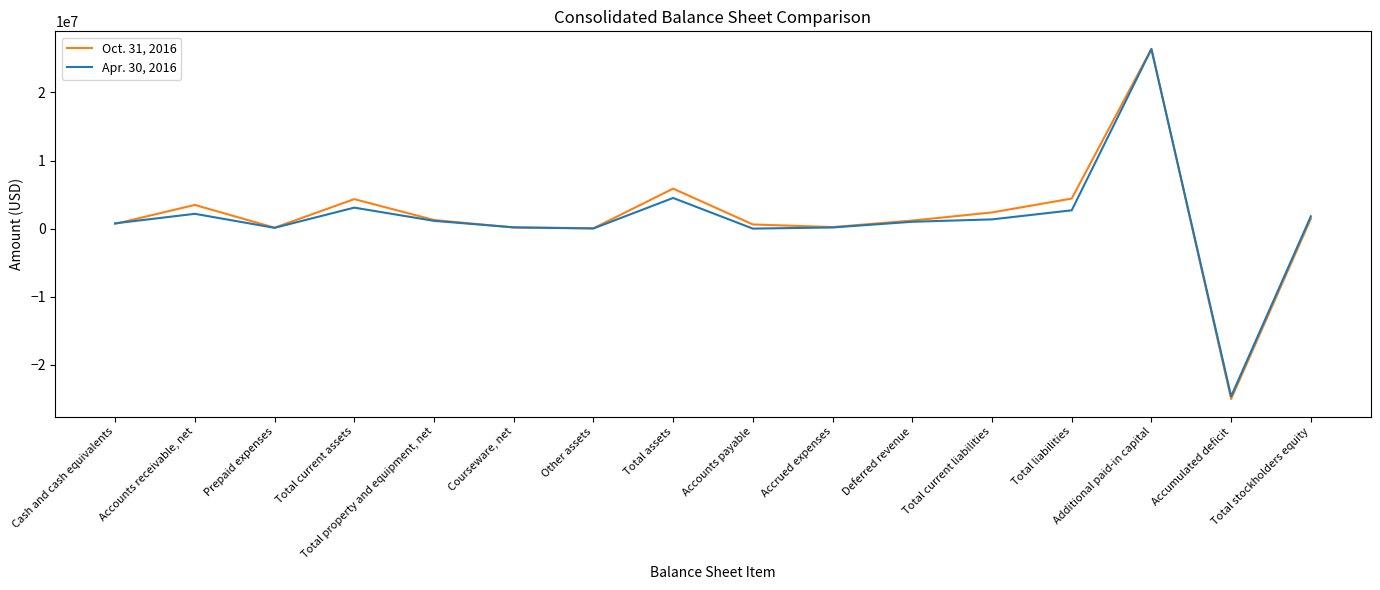

What is the difference between the maximum and minimum values in the Oct. 31, 2016 series?

51381204